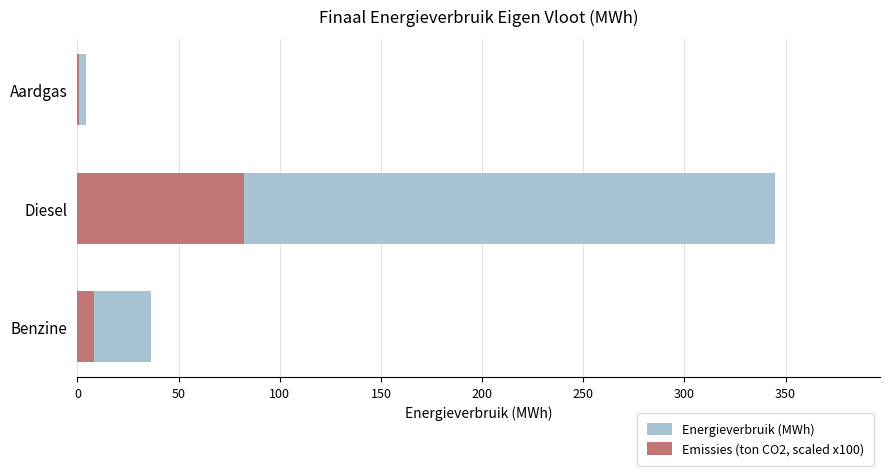

Count the number of data series in this chart.

2